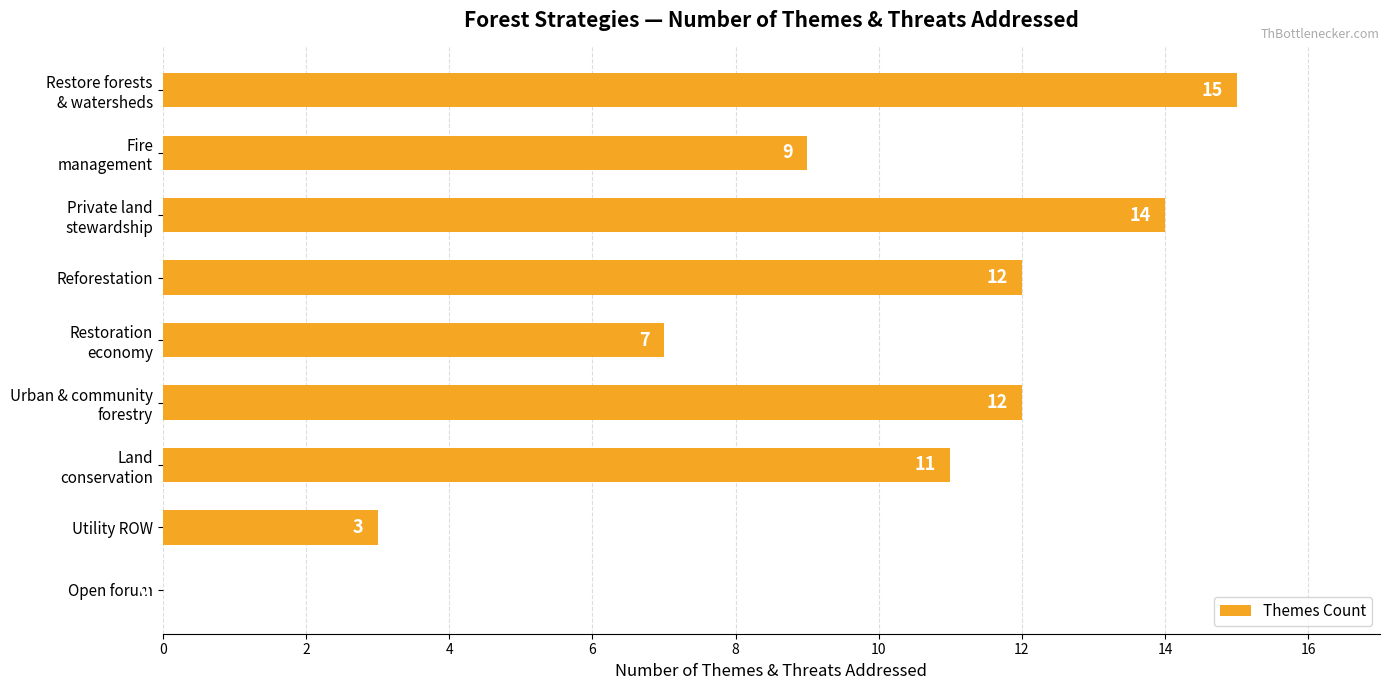

What is the sum of all values?

83